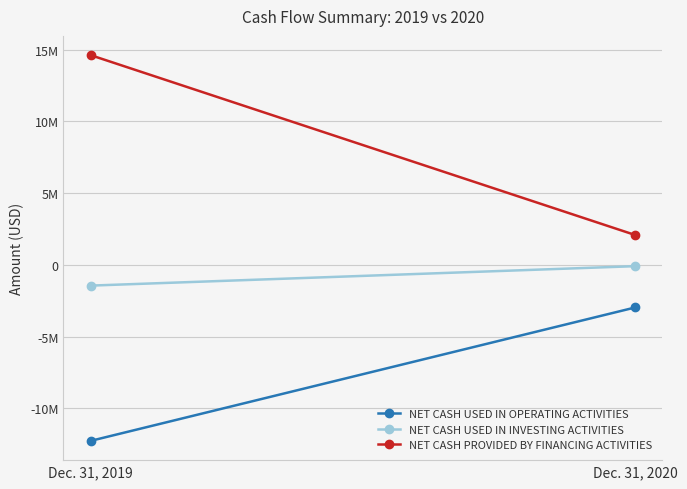

The NET CASH USED IN INVESTING ACTIVITIES series shows -1443433 at Dec. 31, 2019. True or false?

True